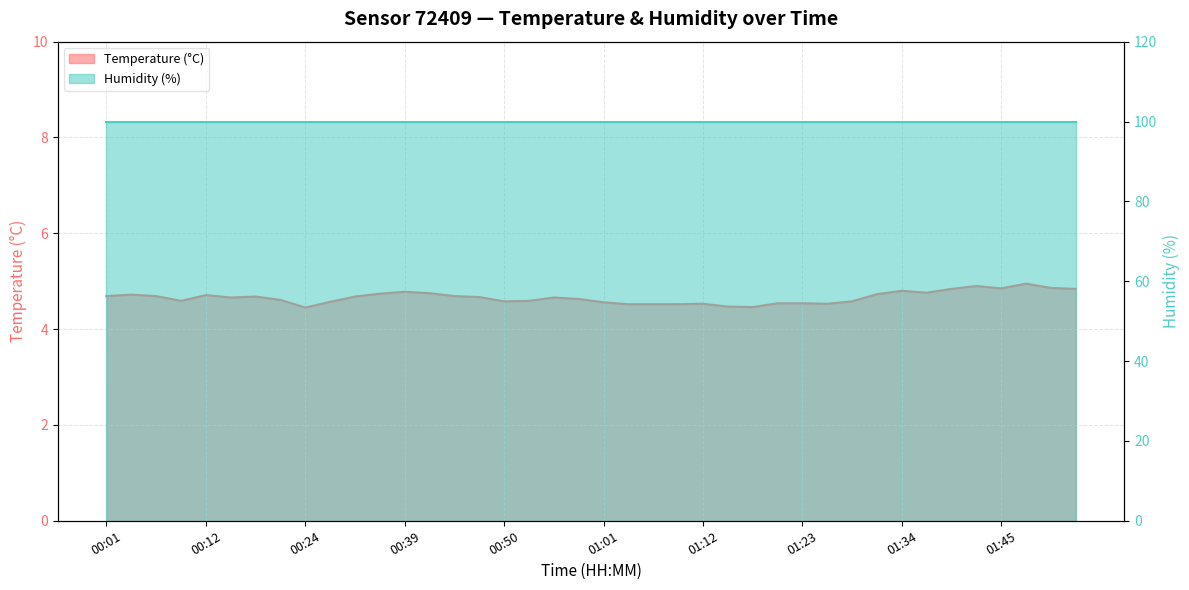

What is the label of the 4th point from the left?

00:10